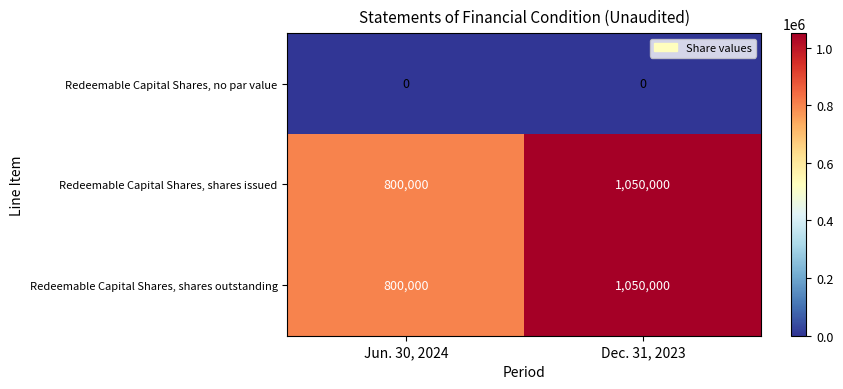

Reading left to right, what are all the values shown in this chart?

Redeemable Capital Shares, no par value: Jun. 30, 2024=0	Dec. 31, 2023=0
Redeemable Capital Shares, shares issued: Jun. 30, 2024=800000	Dec. 31, 2023=1050000
Redeemable Capital Shares, shares outstanding: Jun. 30, 2024=800000	Dec. 31, 2023=1050000